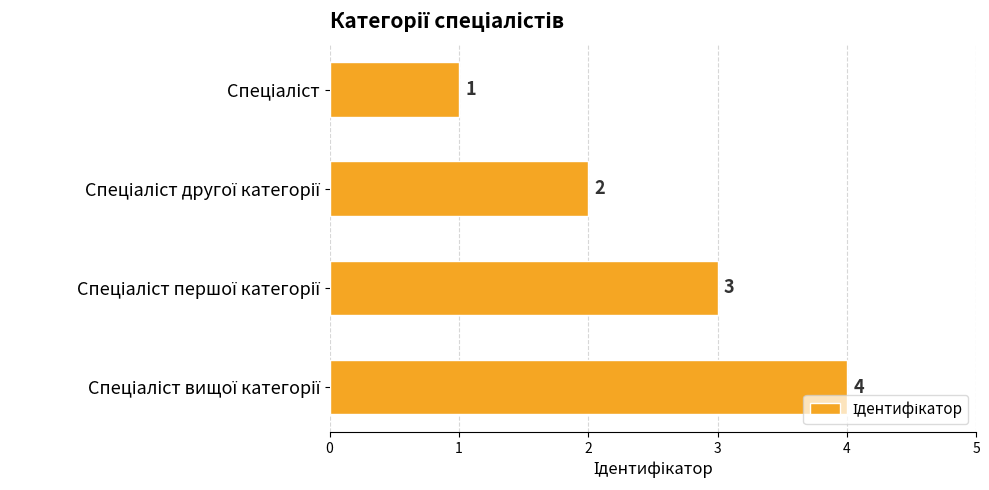

What is the greatest value displayed?

4